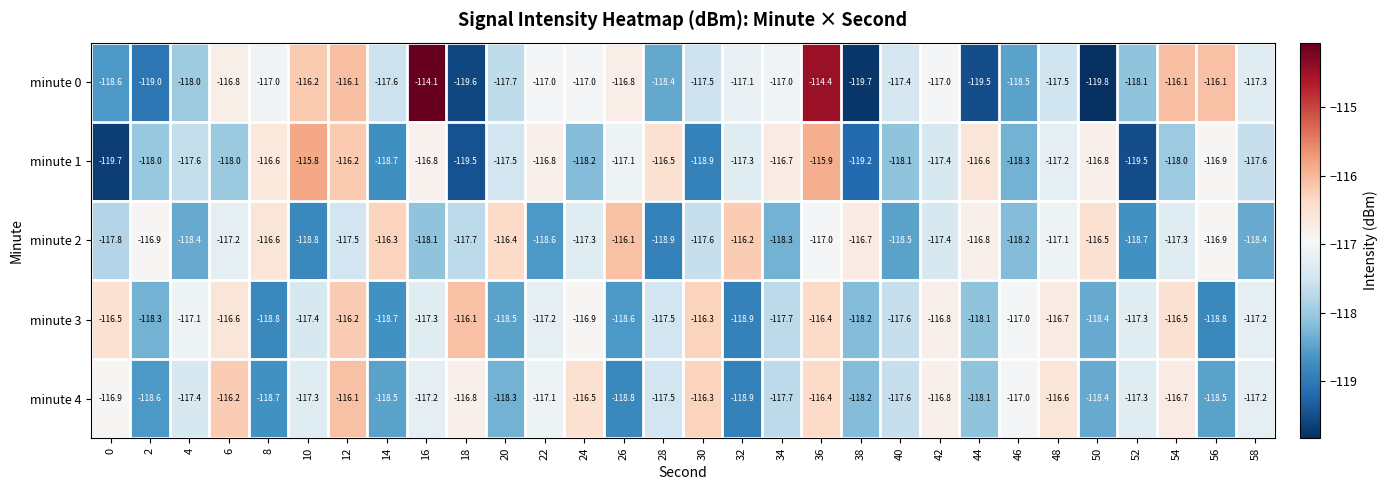

How many series are shown in this chart?

5